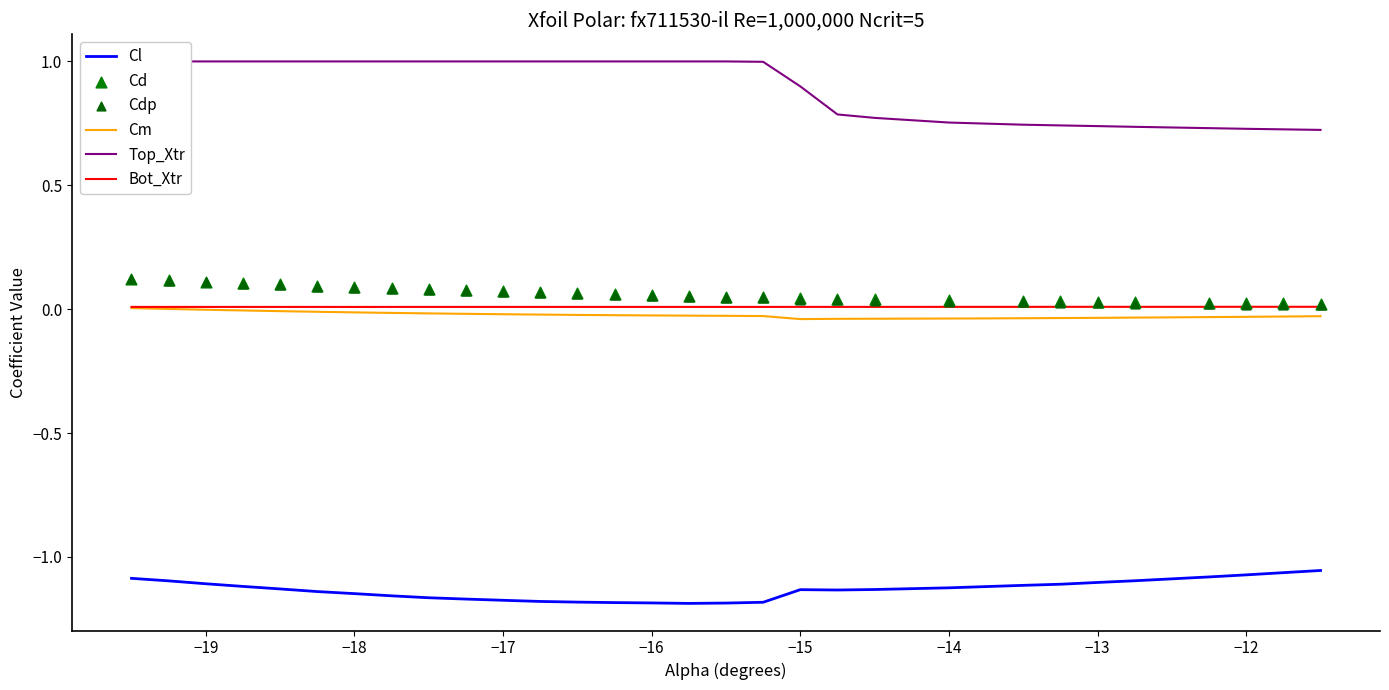

What are all the series names shown in the legend?

Cl, Cm, Top_Xtr, Bot_Xtr, Cd, Cdp